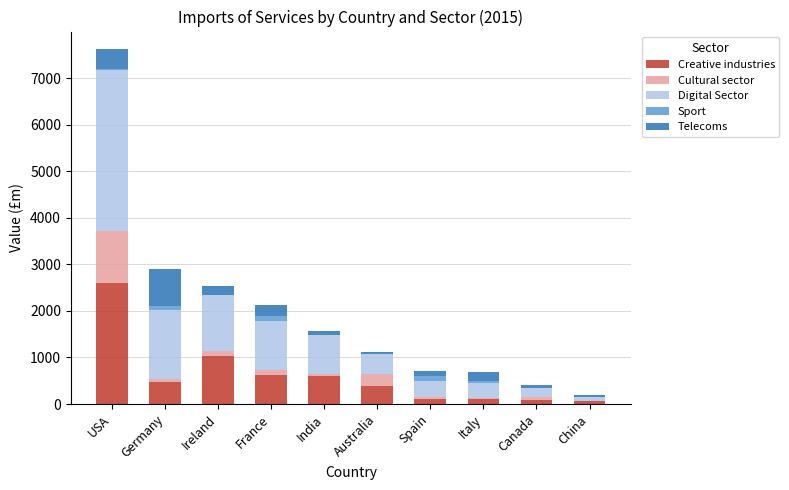

What is the highest value of the Creative industries series?

2599.3